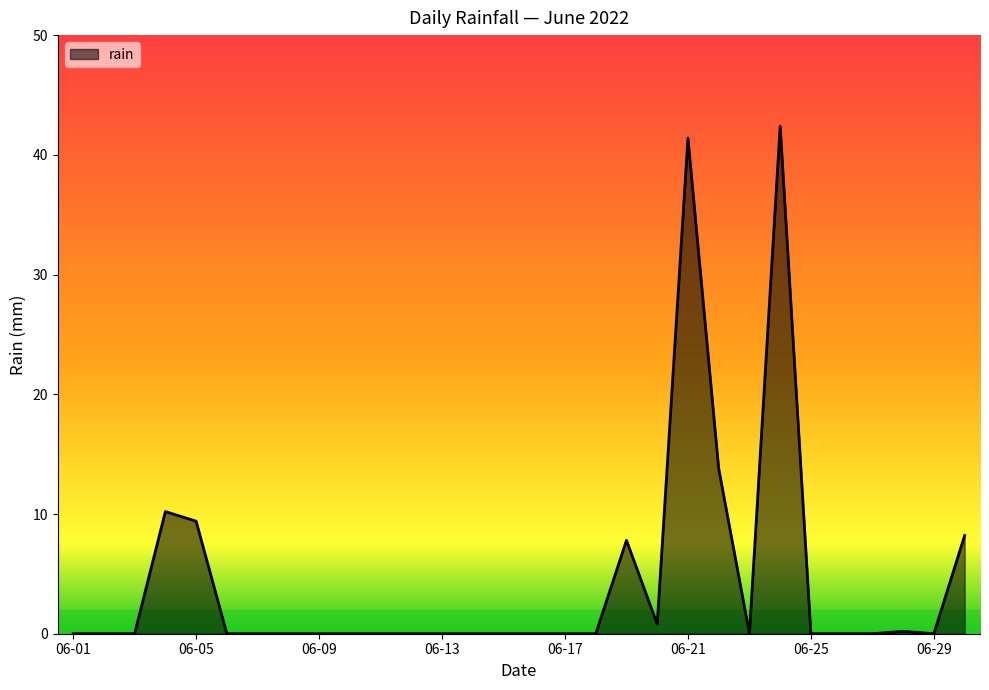

What is the maximum value shown in the chart?

42.4